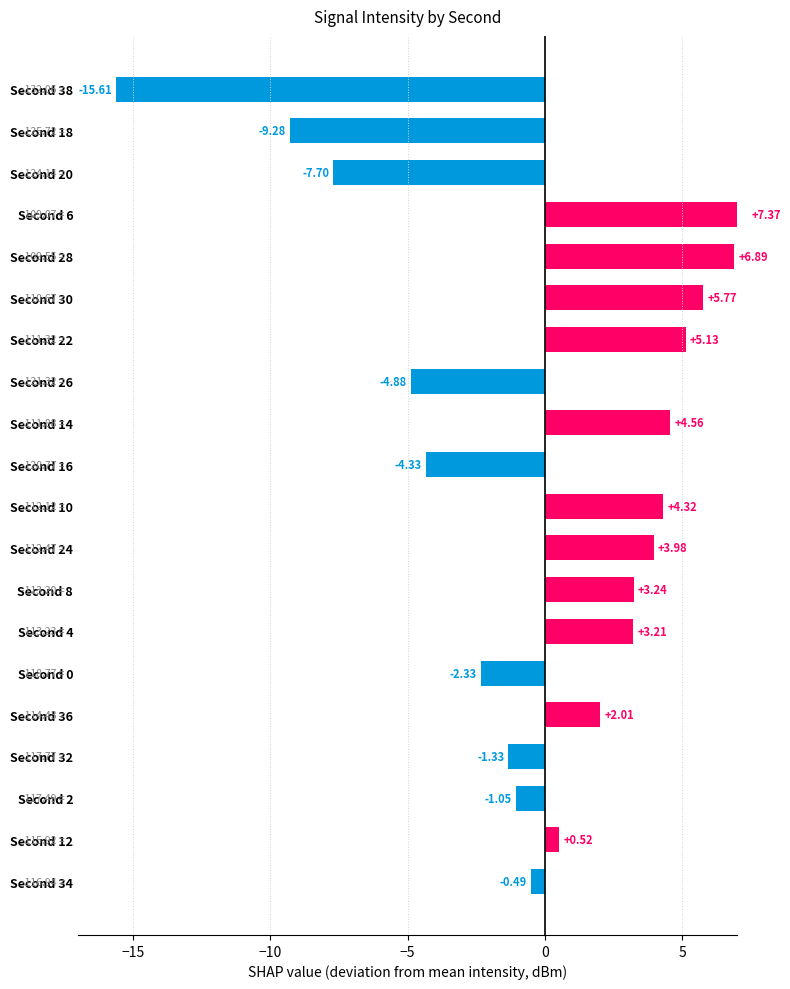

Is it true that the value at Second 8 is 1.5?

False